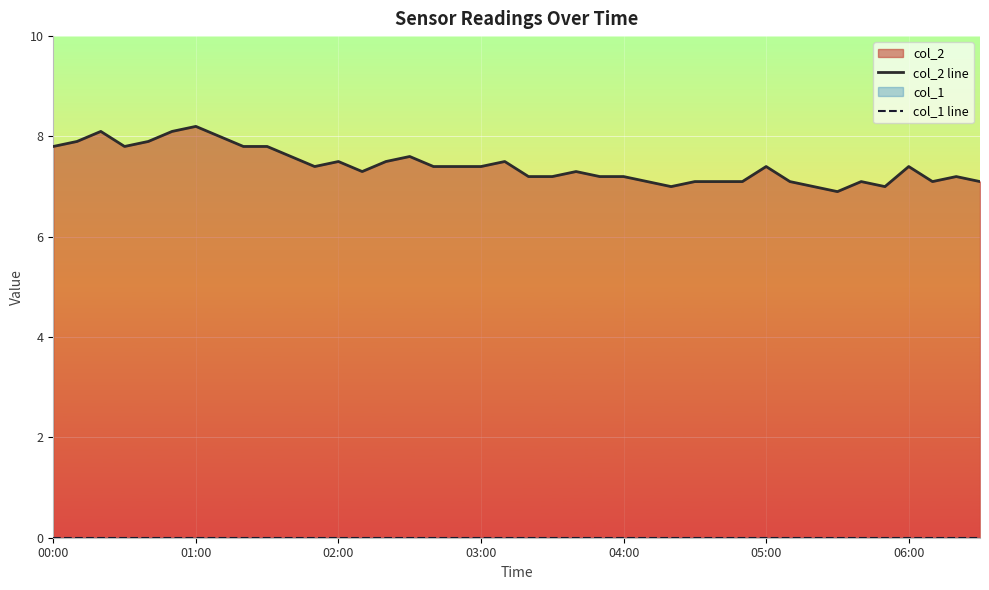

Rank the series by their average value, from highest to lowest.

col_2 line, col_1 line